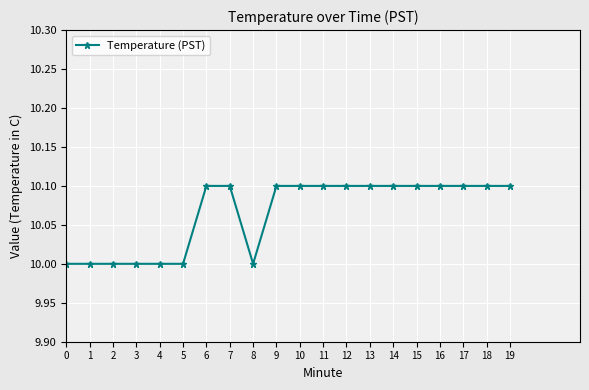

What is the smallest value displayed?

10.0